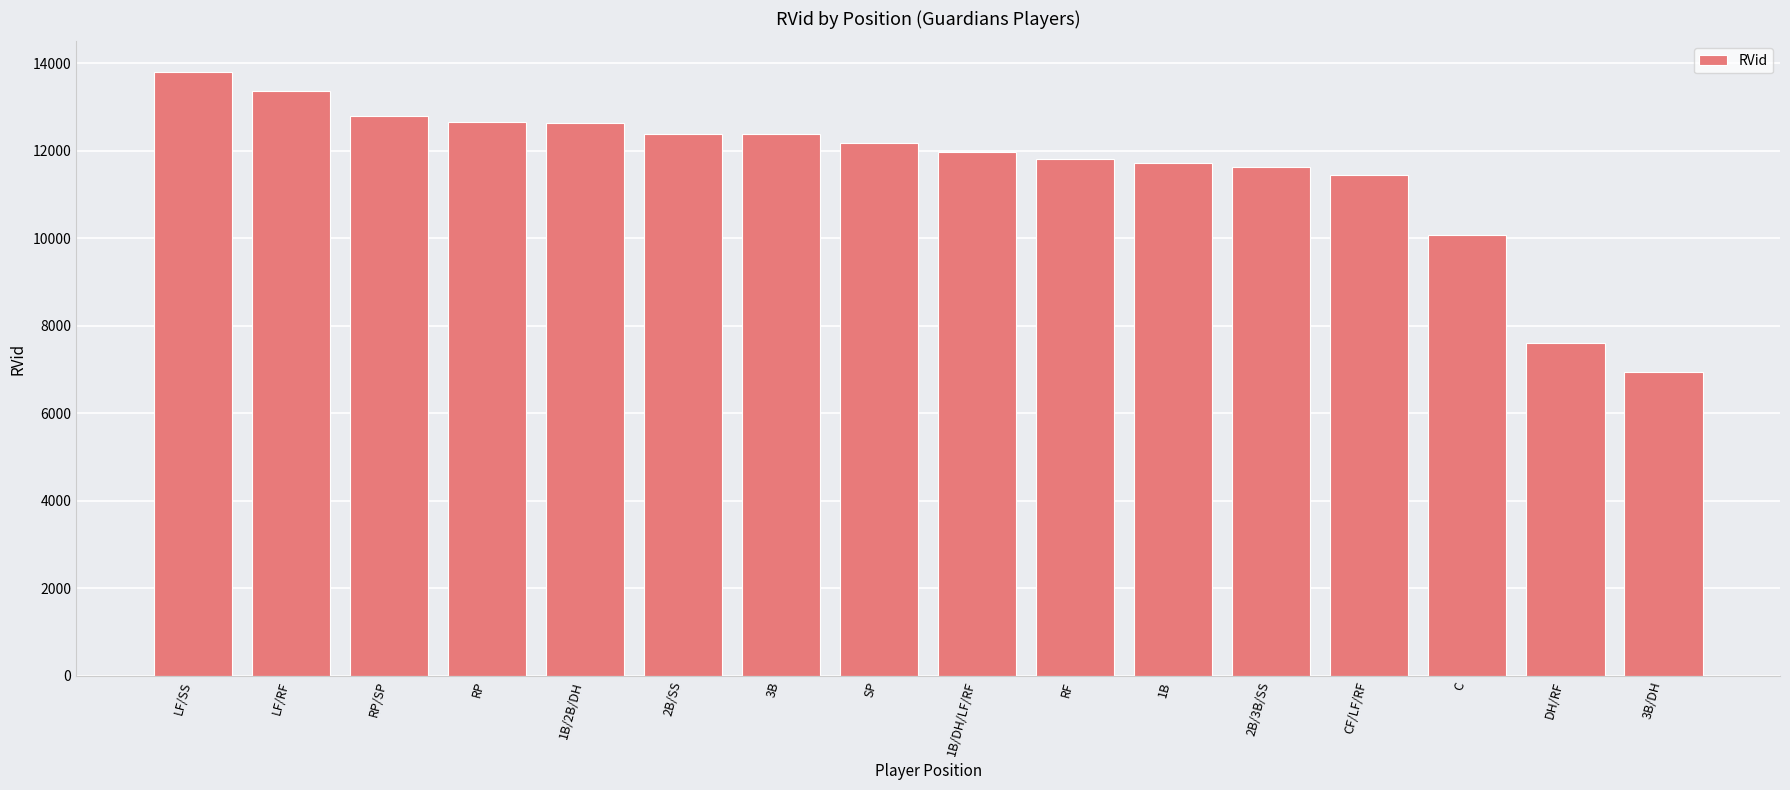

At which label is the value closest to 10373?

C